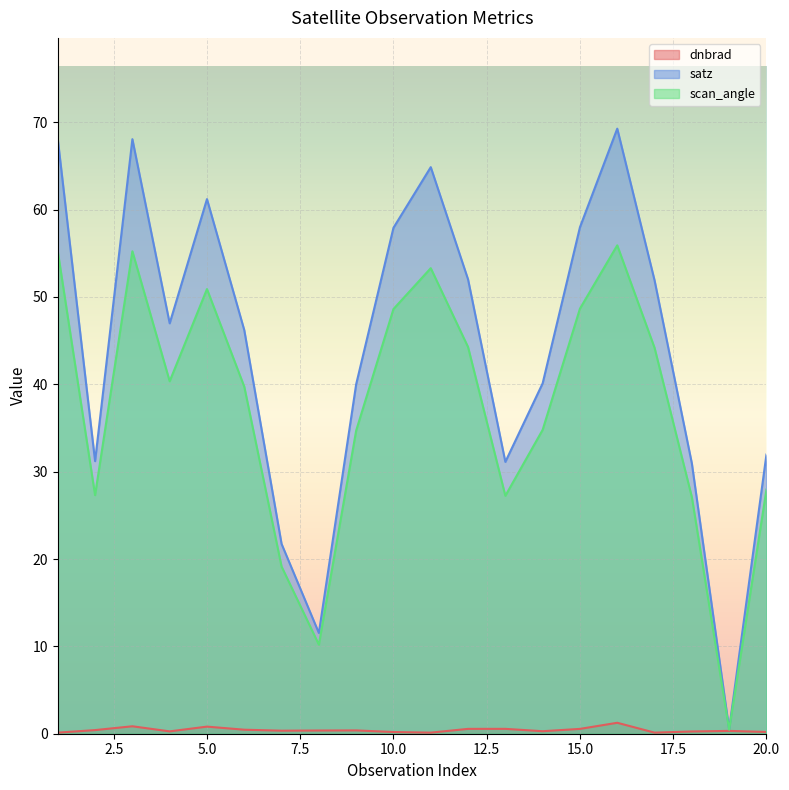

Where does the scan_angle series first go above 40?

1